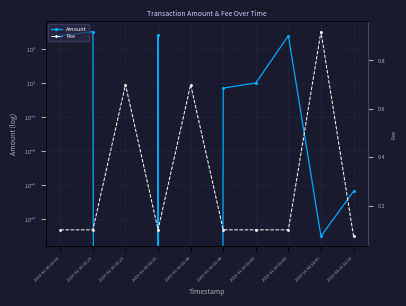

What is the sum of all Amount values?

29345.0